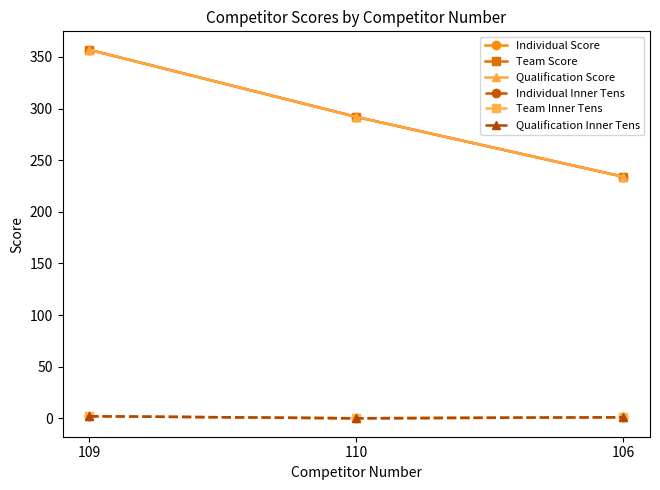

How many lines are shown in the chart?

6